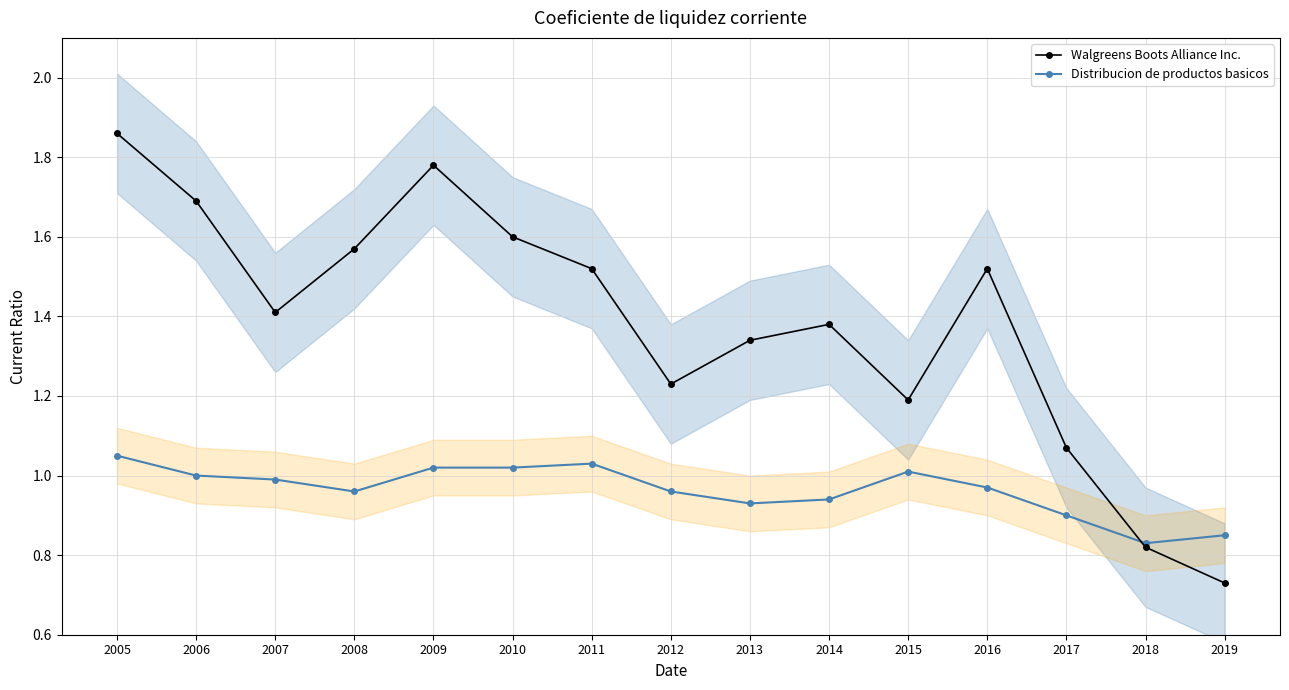

What is the value of the Walgreens Boots Alliance Inc. point at the 6th from the left?

1.6